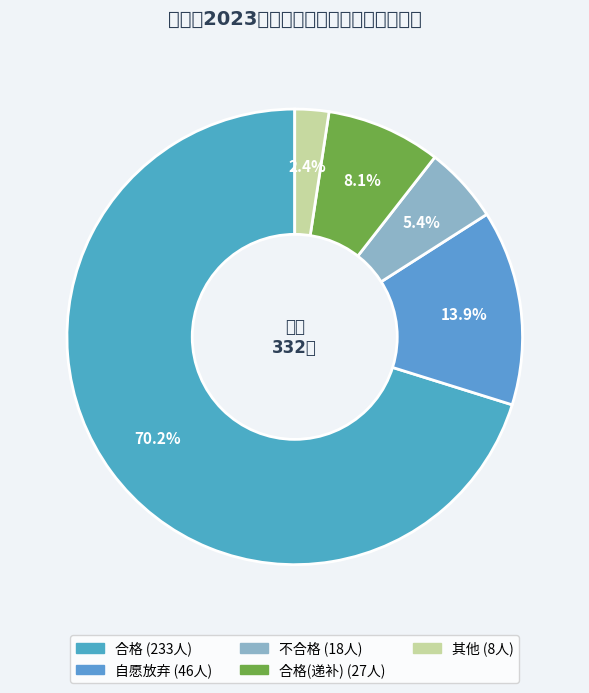

What is the majority slice?

合格